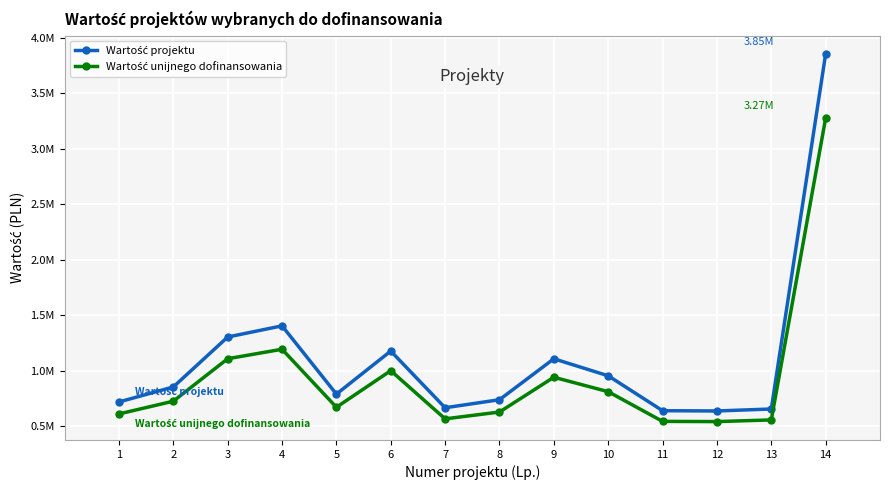

Is this an area chart (filled region under the line)?

No